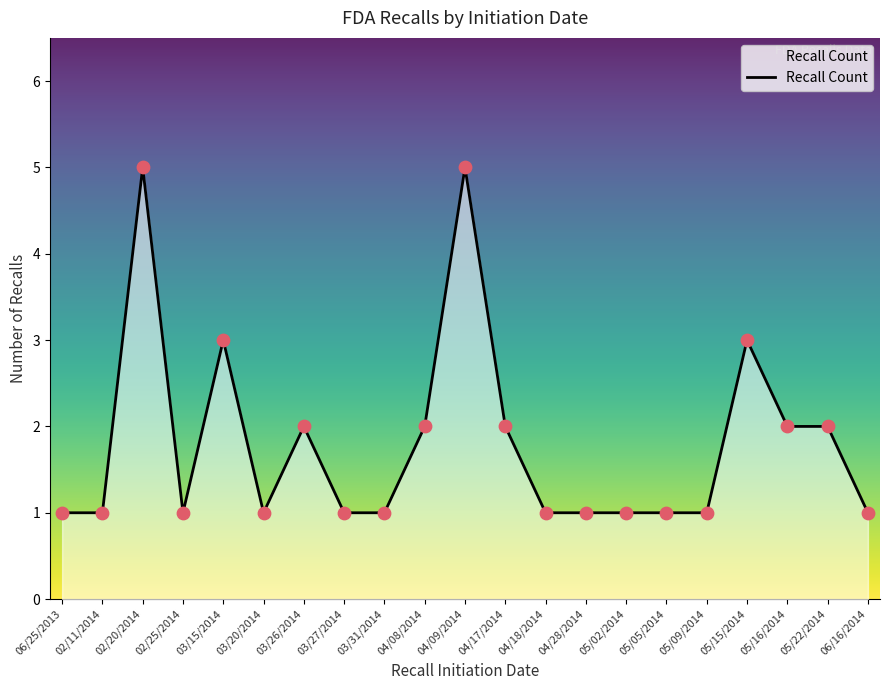

What is the change in value from 03/26/2014 to 04/28/2014?

-1